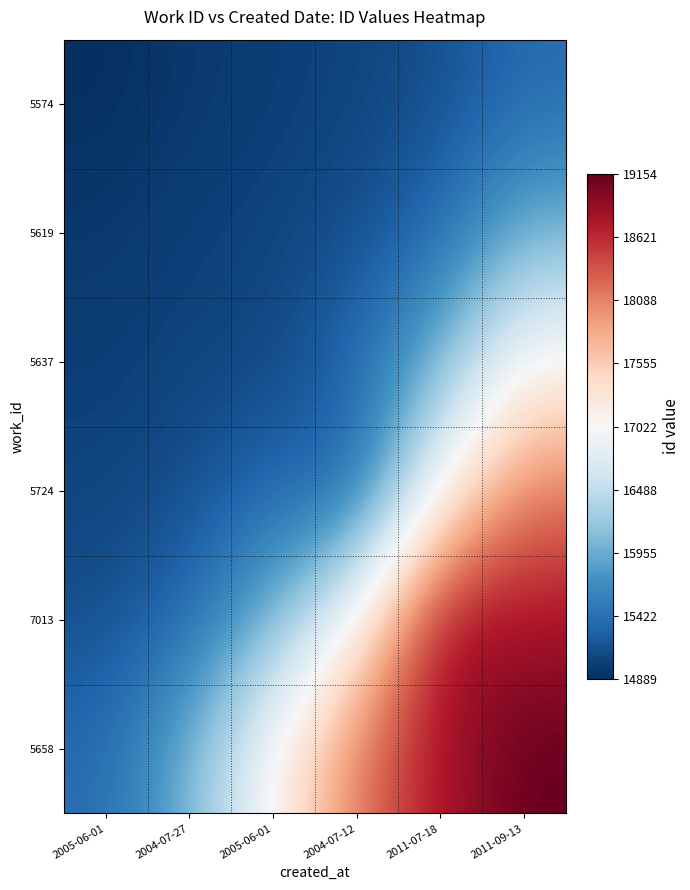

Reading left to right, list all the values displayed in this chart.

5574: 2005-06-01=14889.0	2004-07-27=14969.7	2005-06-01=15014.9	2004-07-12=15059.5	2011-07-18=15139.6	2011-09-13=15381.9
5619: 2005-06-01=14969.7	2004-07-27=15036.0	2005-06-01=15059.5	2004-07-12=15139.6	2011-07-18=15381.9	2011-09-13=16012.3
5637: 2005-06-01=15014.9	2004-07-27=15059.5	2005-06-01=15070.0	2004-07-12=15381.9	2011-07-18=16012.3	2011-09-13=17081.1
5724: 2005-06-01=15059.5	2004-07-27=15139.6	2005-06-01=15381.9	2004-07-12=15256.0	2011-07-18=17081.1	2011-09-13=18150.5
7013: 2005-06-01=15139.6	2004-07-27=15381.9	2005-06-01=16012.3	2004-07-12=17081.1	2011-07-18=18903.0	2011-09-13=18785.1
5658: 2005-06-01=15381.9	2004-07-27=16012.3	2005-06-01=17081.1	2004-07-12=18150.5	2011-07-18=18785.1	2011-09-13=19154.0